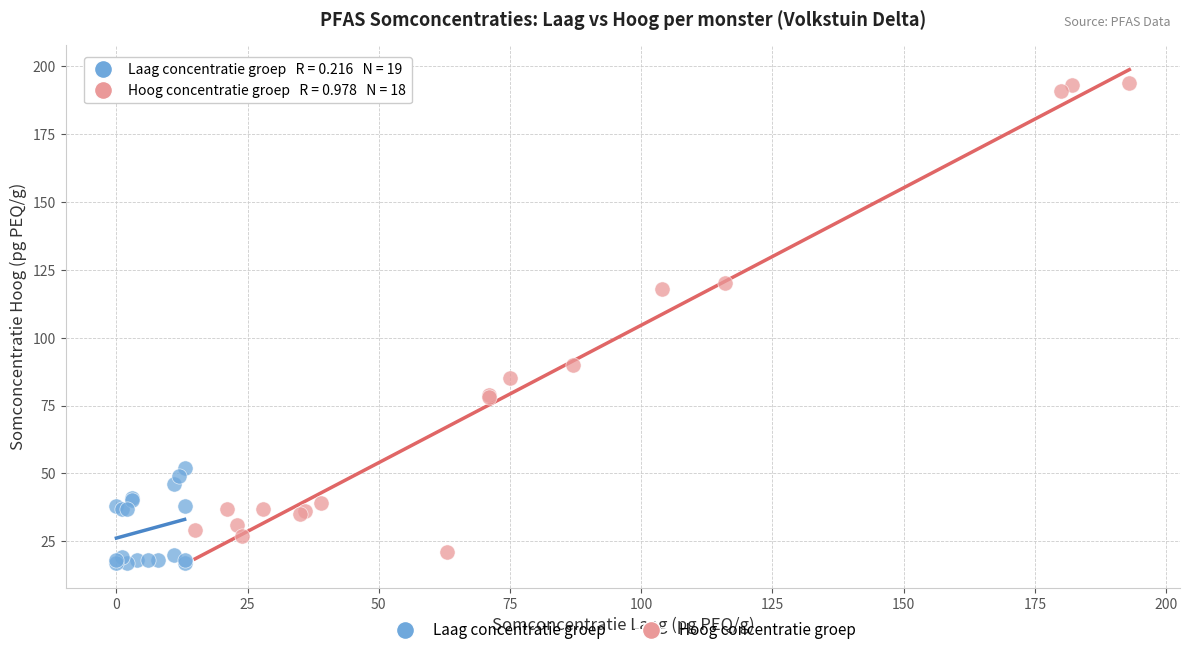

Which series contains the highest Y value?

Hoog concentratie groep